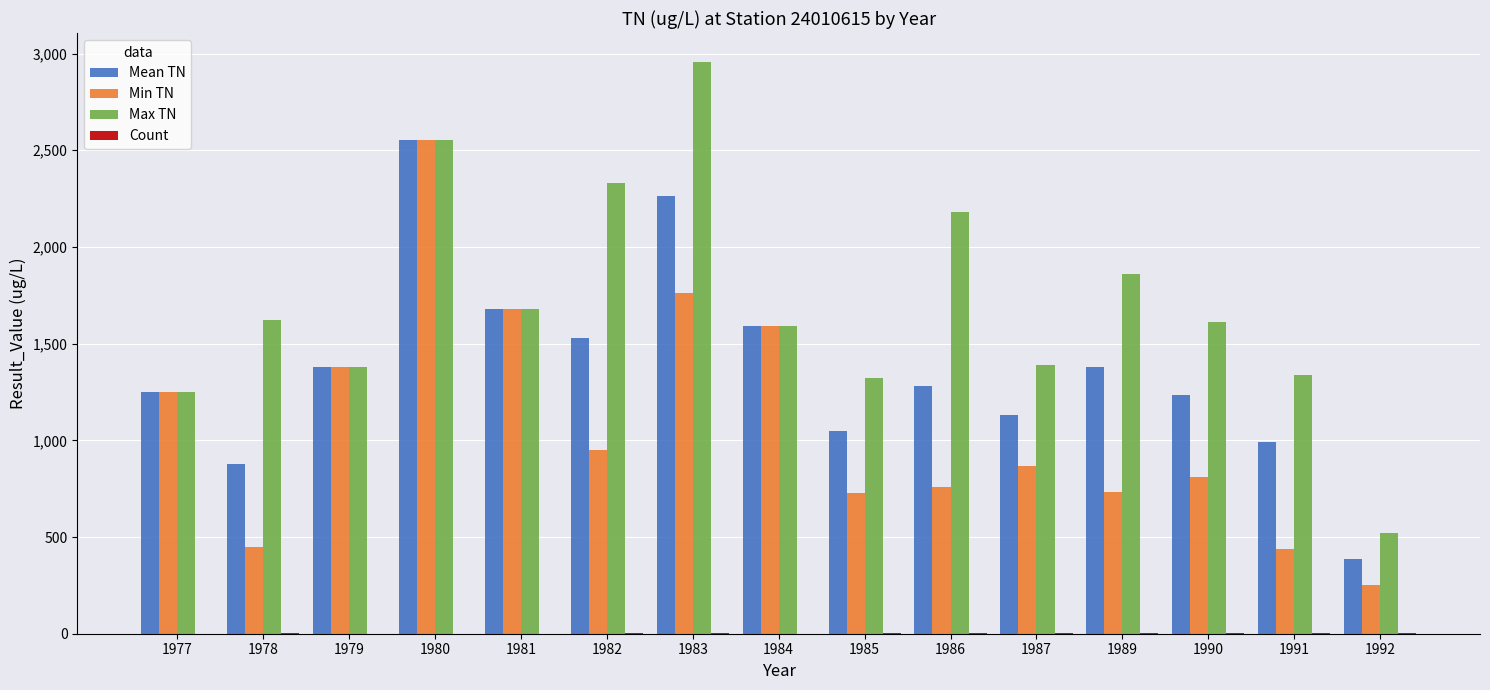

The value of Max TN at 1985 is 1320.0. True or false?

True